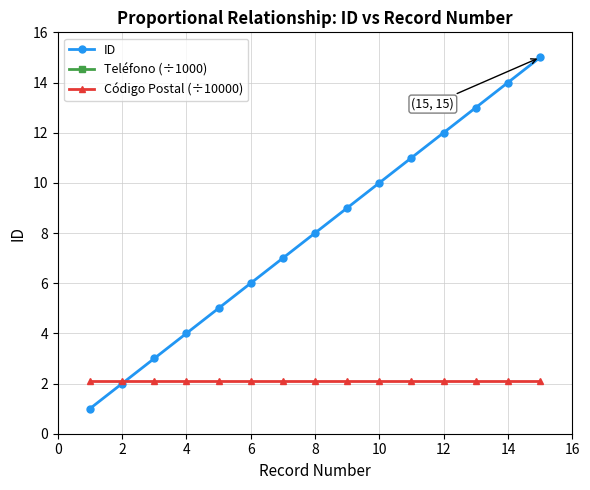

True or false: ID has a value of 7.2 at 14.

False